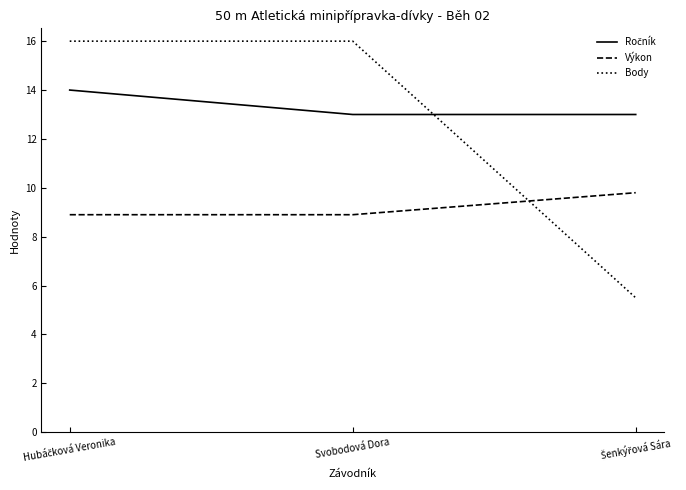

Is it true that Výkon equals 8.9 at Svobodová Dora?

True